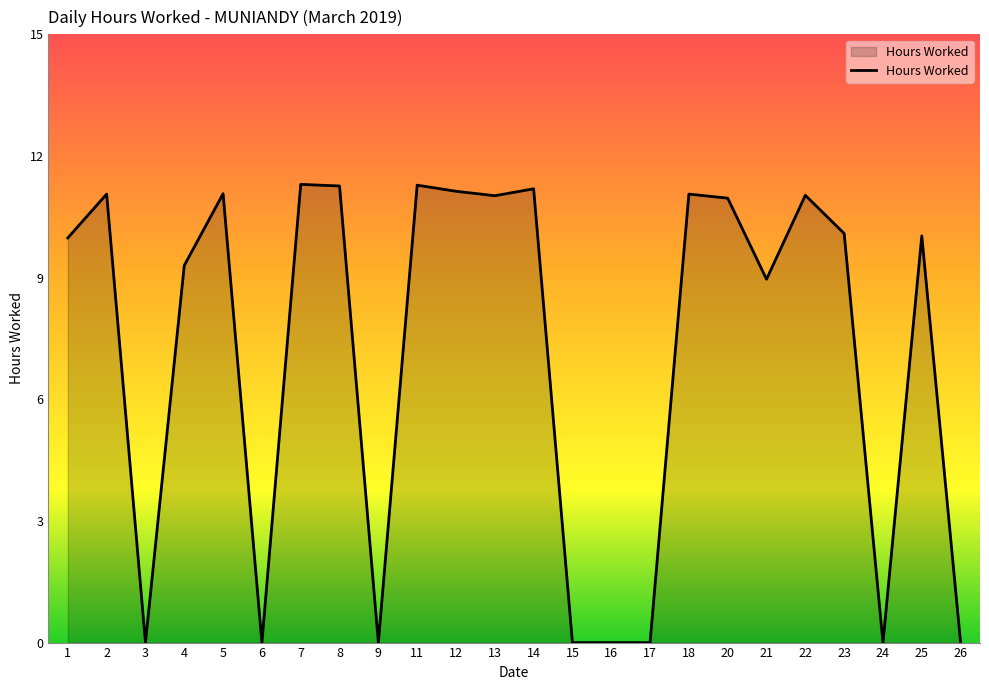

At which category does the data reach its first local valley?

3